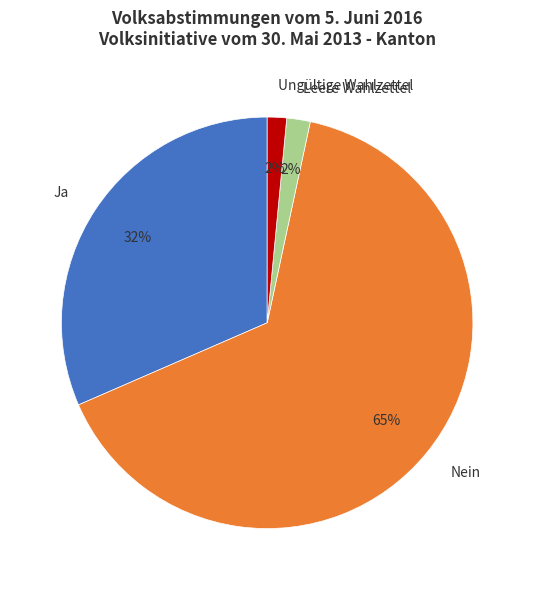

How many segments does this pie chart have?

4